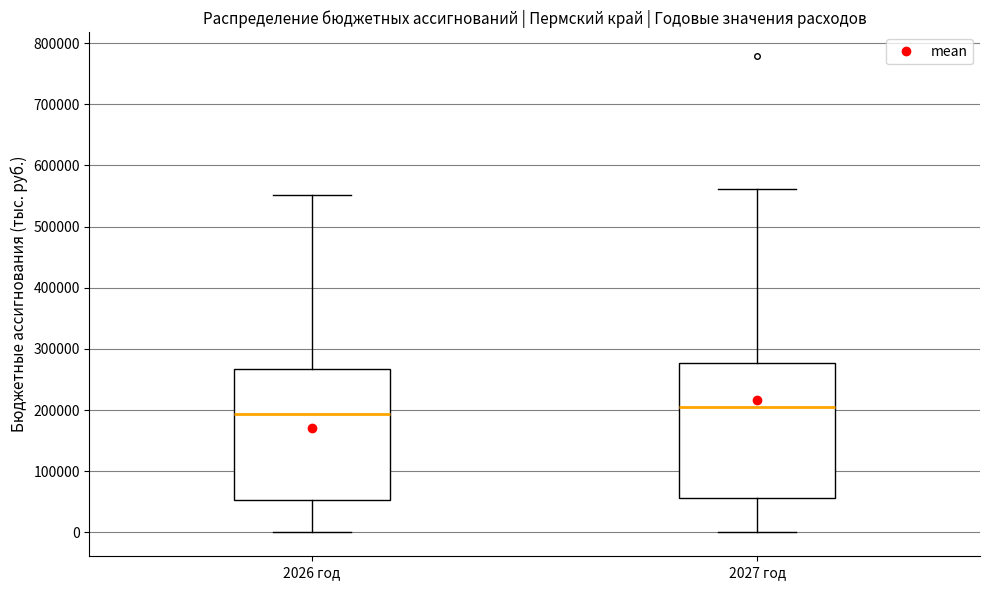

Where does the upper whisker of the box for 2026 год end on the y-axis? The values are not printed on the chart, so give them approximately, as read against the axis.

550000